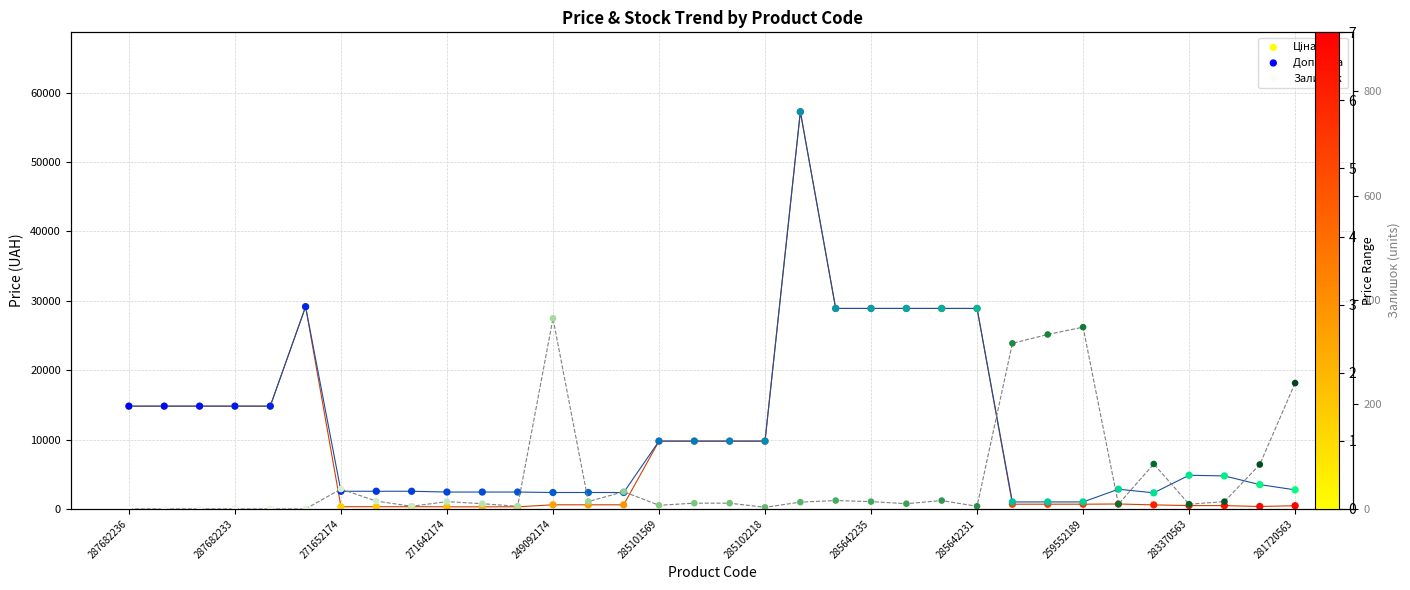

Which series has the largest total across all categories?

Доп. ціна